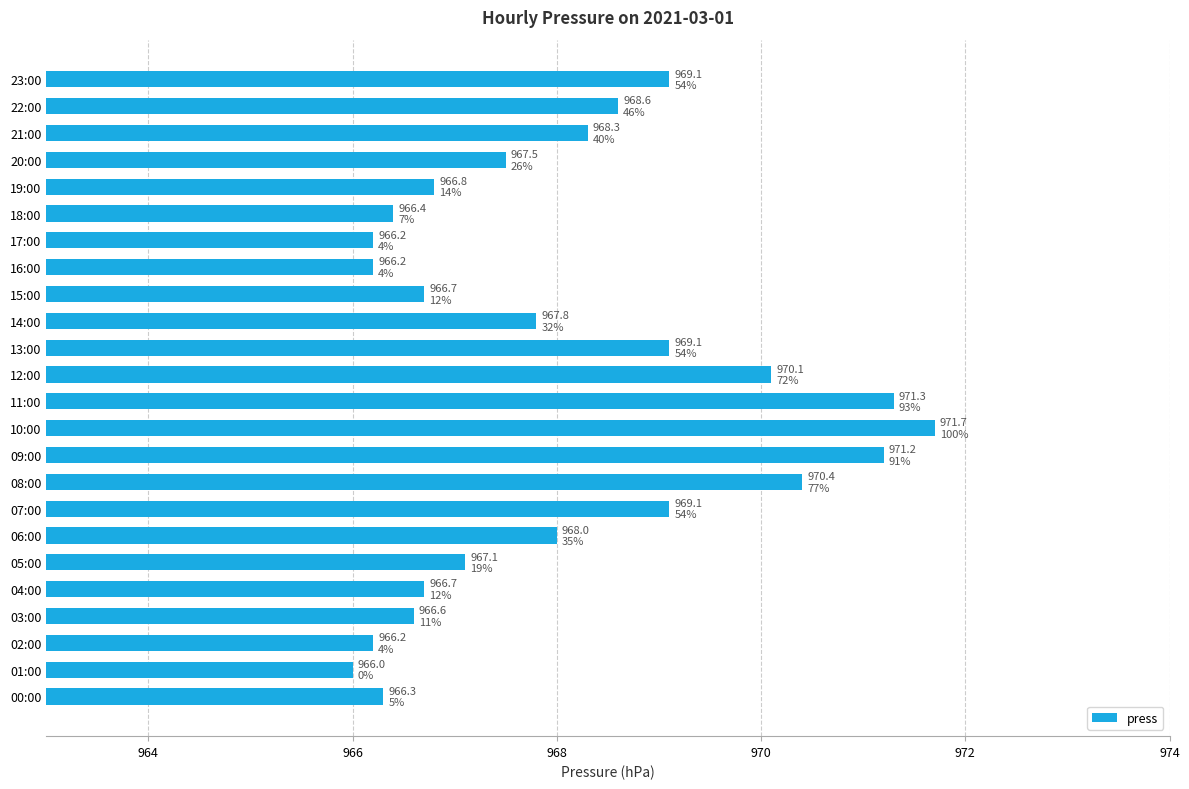

Reading bottom to top, transcribe all the data shown in this chart.

966.3	966.0	966.2	966.6	966.7	967.1	968.0	969.1	970.4	971.2	971.7	971.3	970.1	969.1	967.8	966.7	966.2	966.2	966.4	966.8	967.5	968.3	968.6	969.1